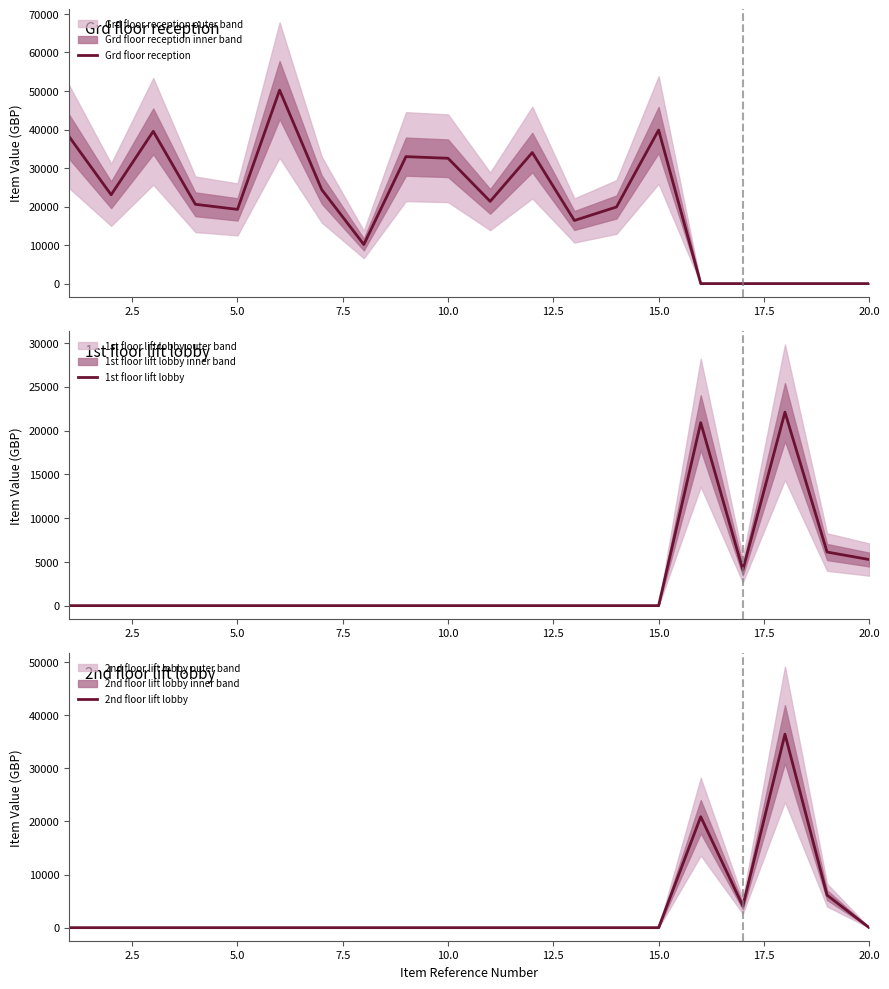

What is the value of the Grd floor reception point at the 12th from the left?

34023.7